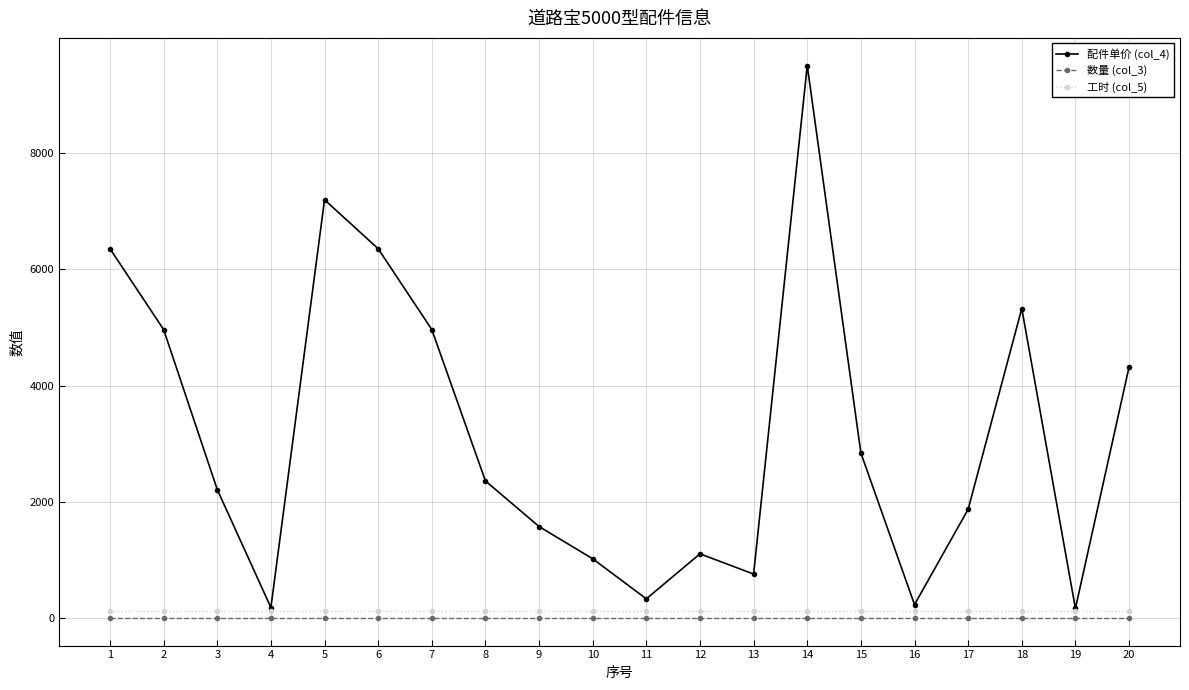

What is the value of the 配件单价 (col_4) point at the 20th from the left?

4320